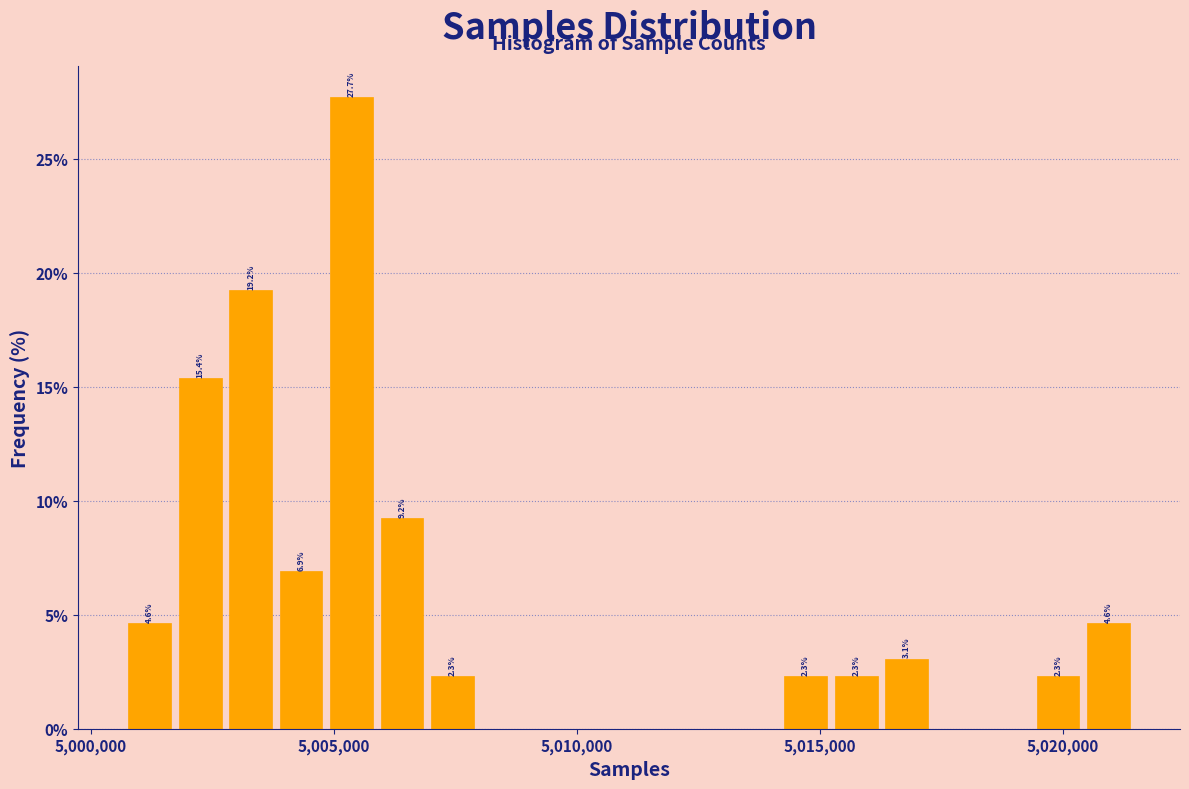

Around what value on the x-axis is the tallest bar? Give the approximate position of its centre, as read against the axis.

5005500